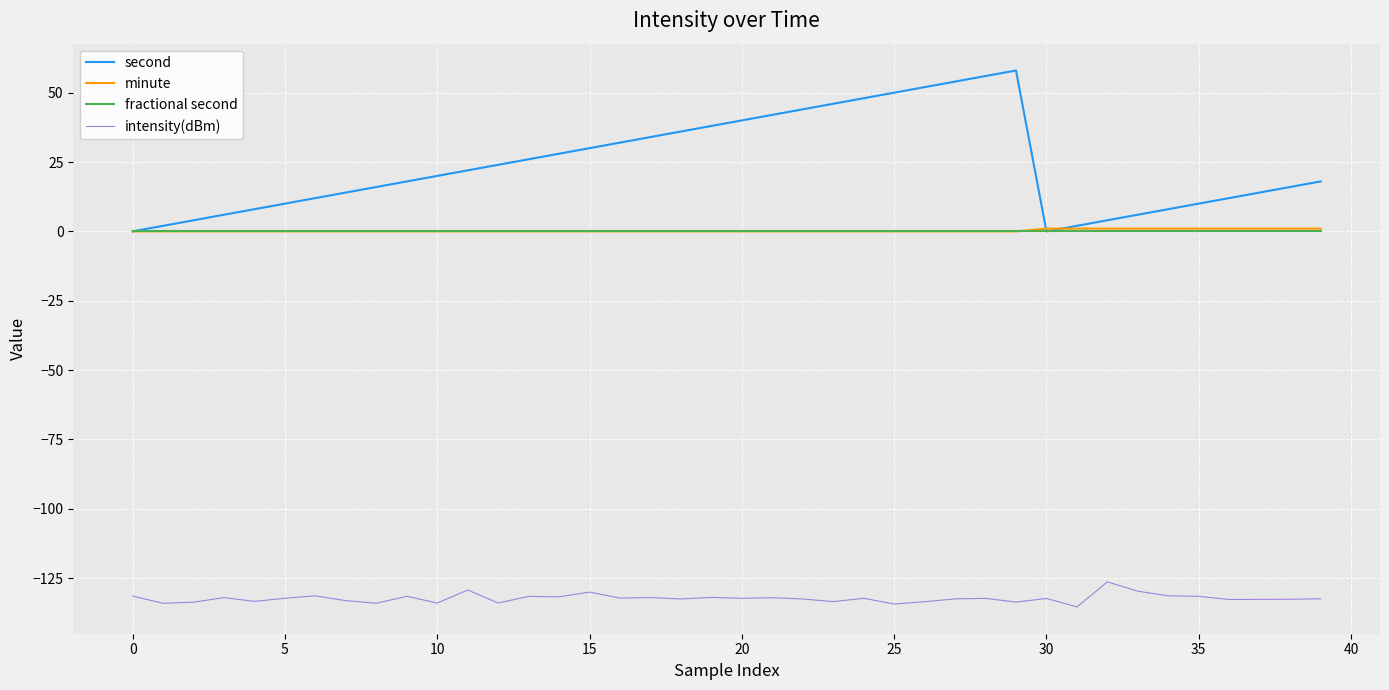

Count the number of data series in this chart.

4